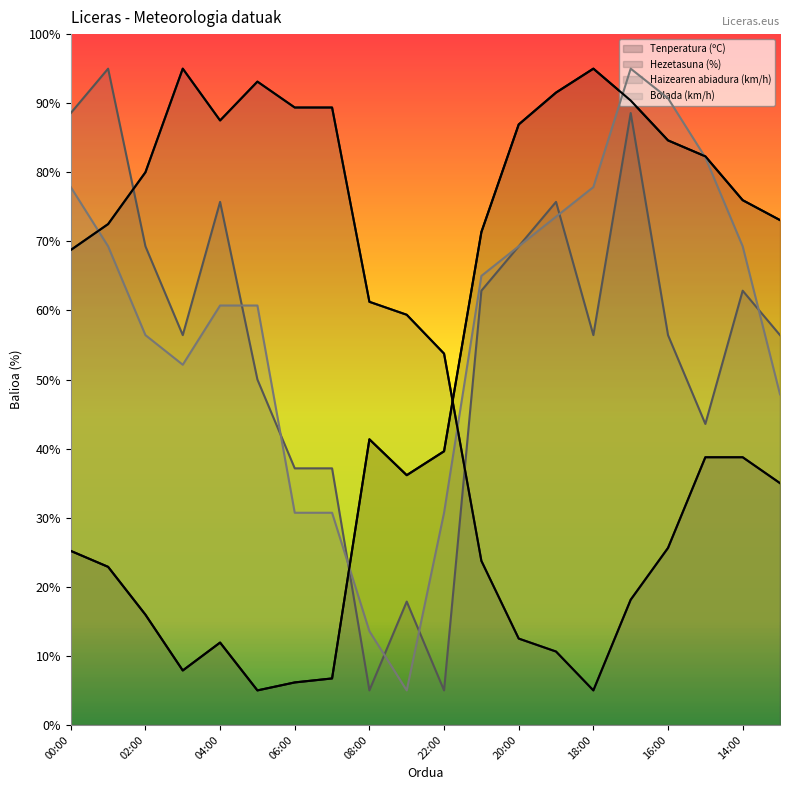

Between 19:00 and 18:00, which is larger?

18:00